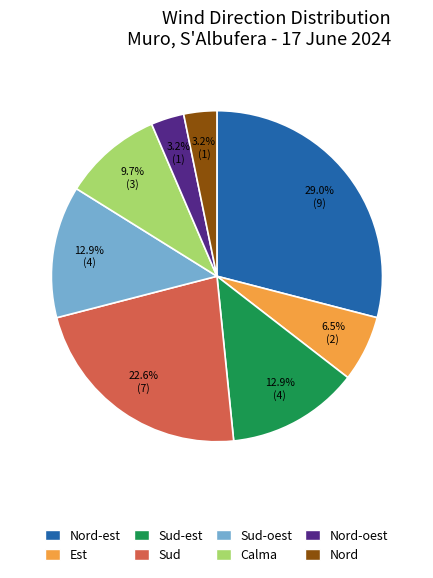

Does any single category account for the majority?

No